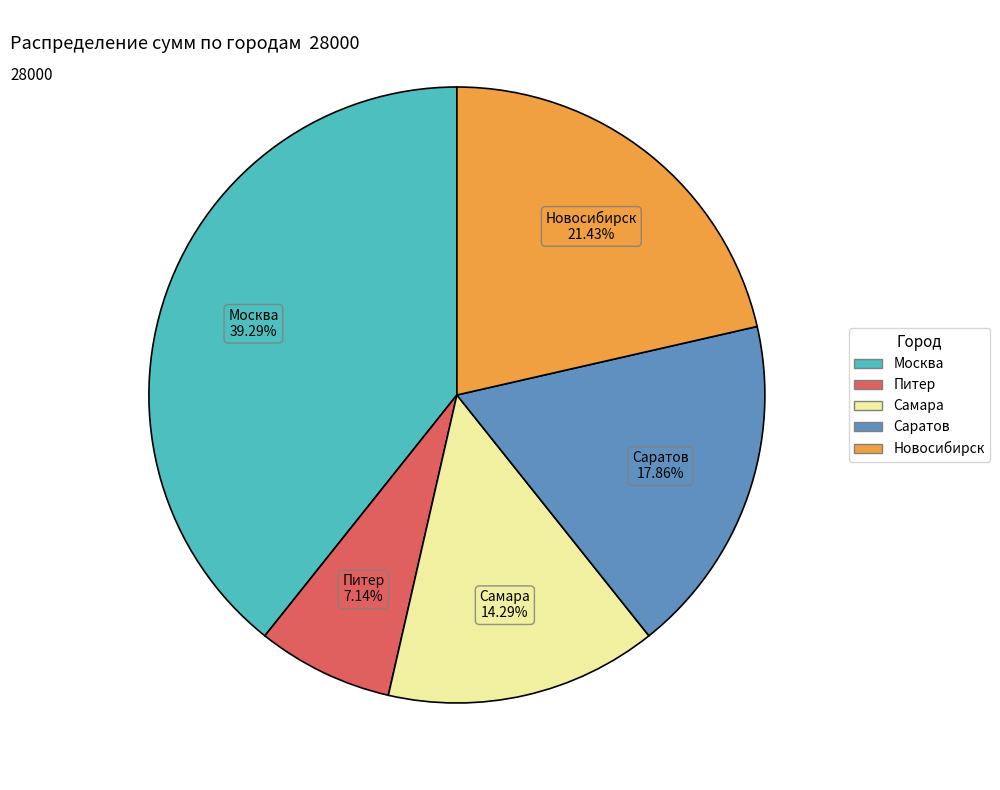

Which slice is the smallest?

Питер